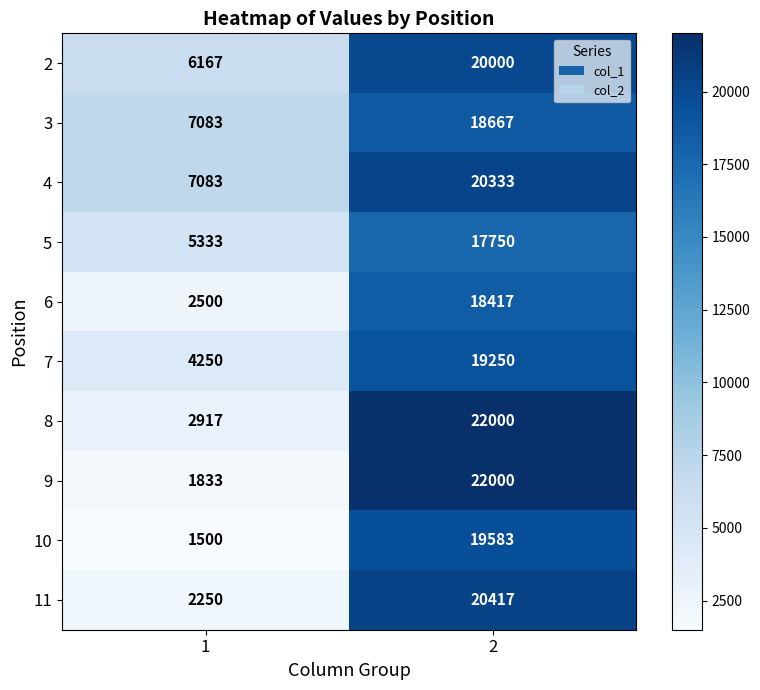

What is the maximum value shown in the chart?

22000